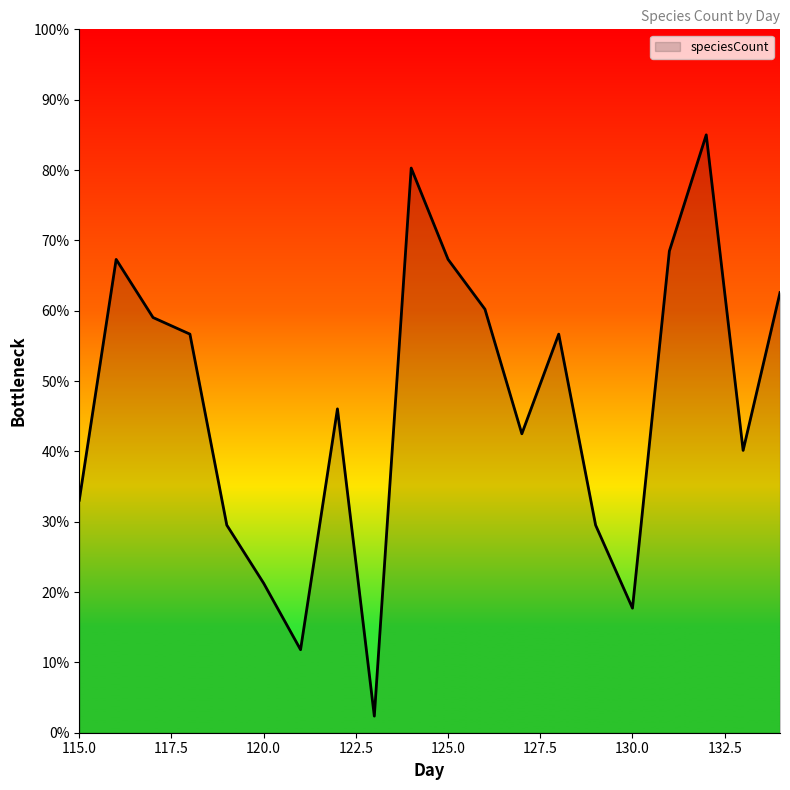

What is the difference between the maximum and minimum values?

82.6